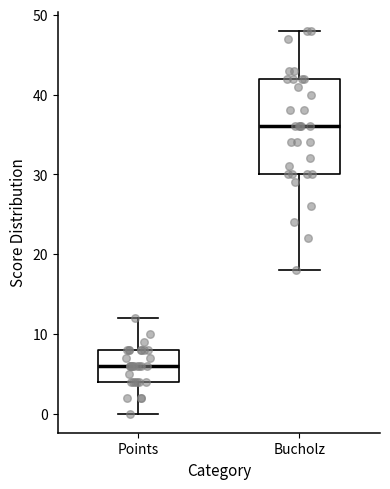

Reading left to right, read every box against the y-axis: the position of its median line, the range the box covers, and the ends of its whiskers. The values are not printed on the chart, so give them approximately, as read against the axis.

Points: median 6, box 4 to 8, whiskers 0 to 12
Bucholz: median 36, box 30 to 42, whiskers 18 to 48